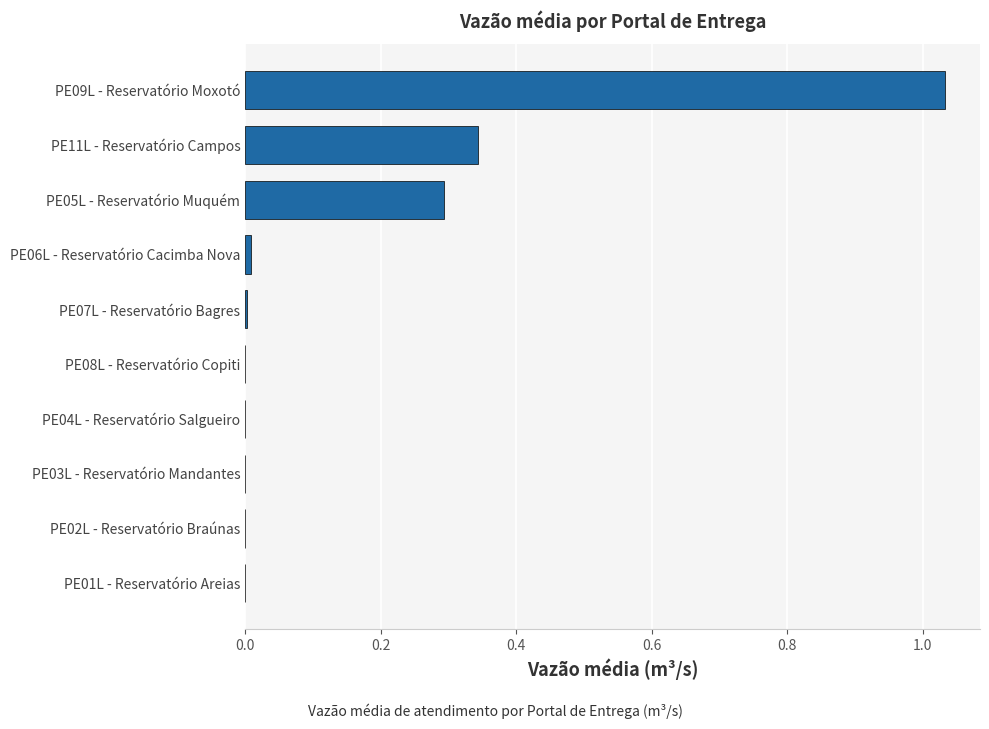

True or false: the data shows 0.5 at PE04L - Reservatório Salgueiro.

False